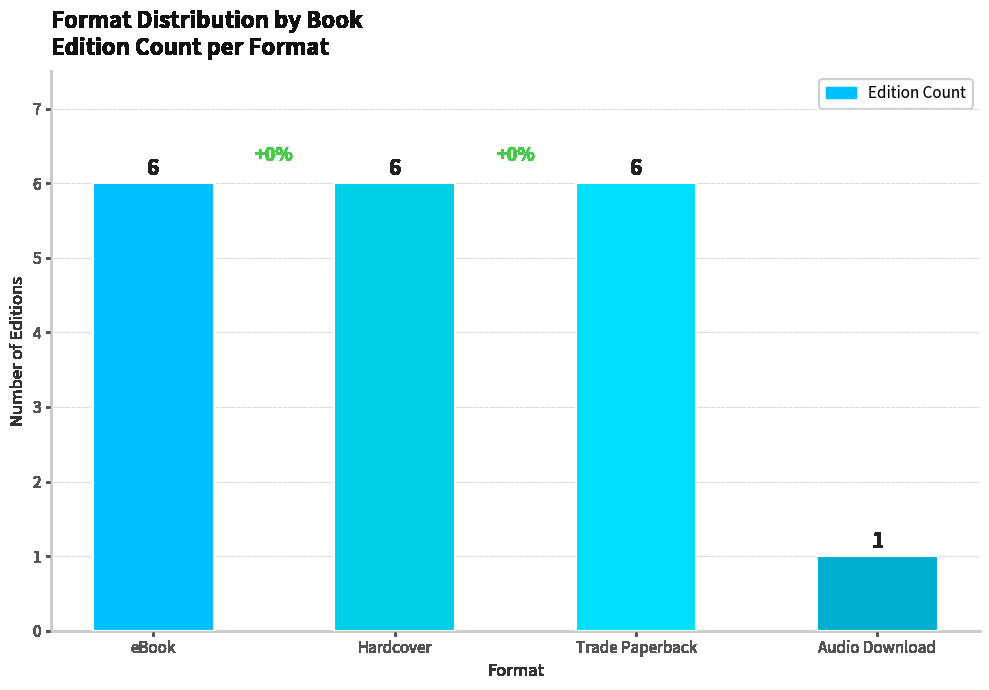

Between Hardcover and Audio Download, which is larger?

Hardcover